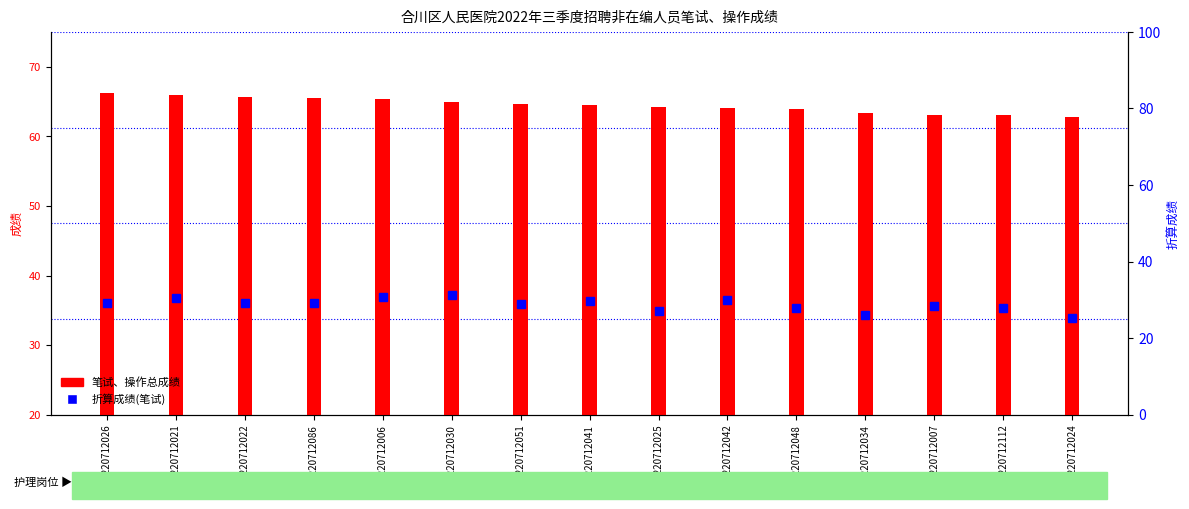

How many groups of bars are there?

15